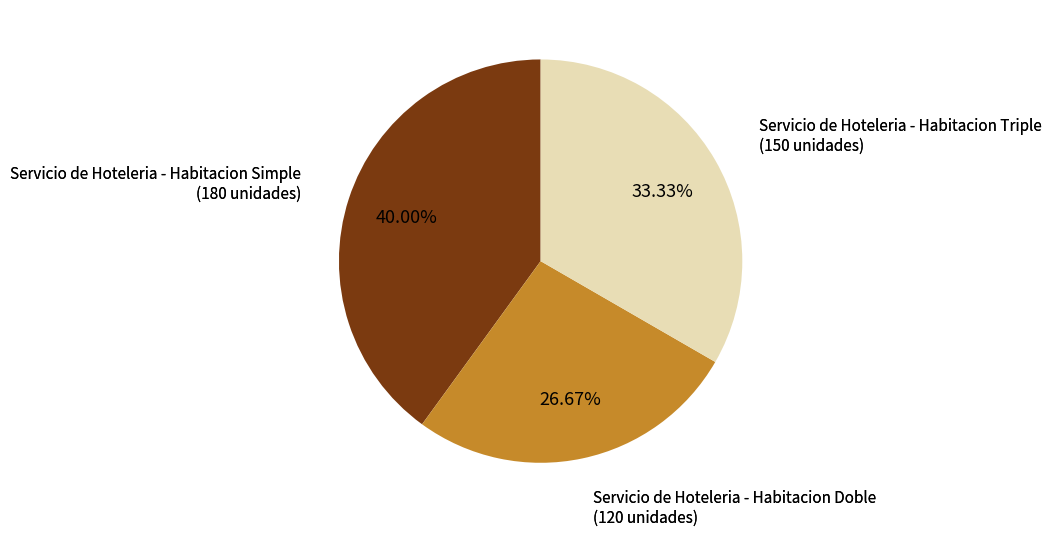

Does any single category account for the majority?

No